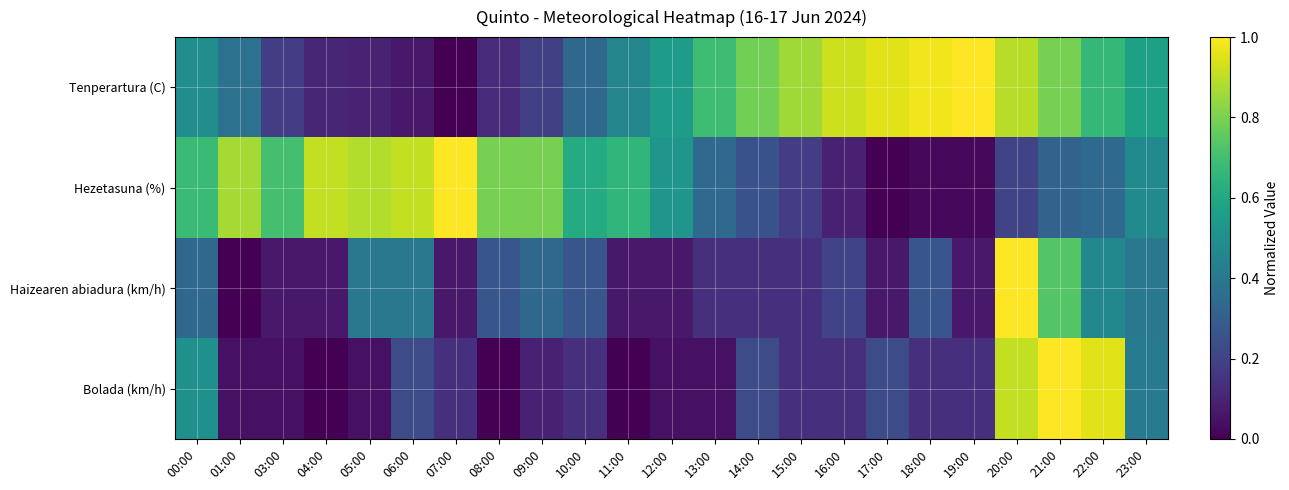

At which category is the sum across all series the highest?

20:00